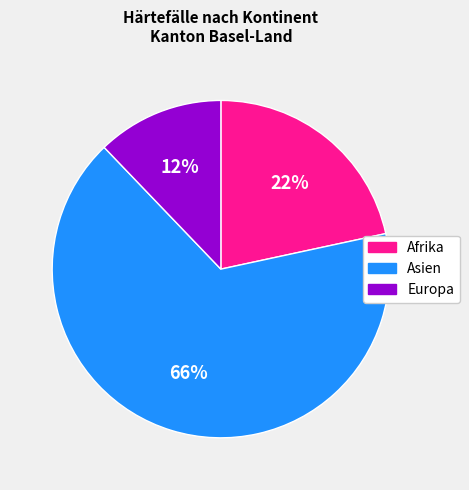

Is the sum of Afrika and Asien greater than half?

Yes